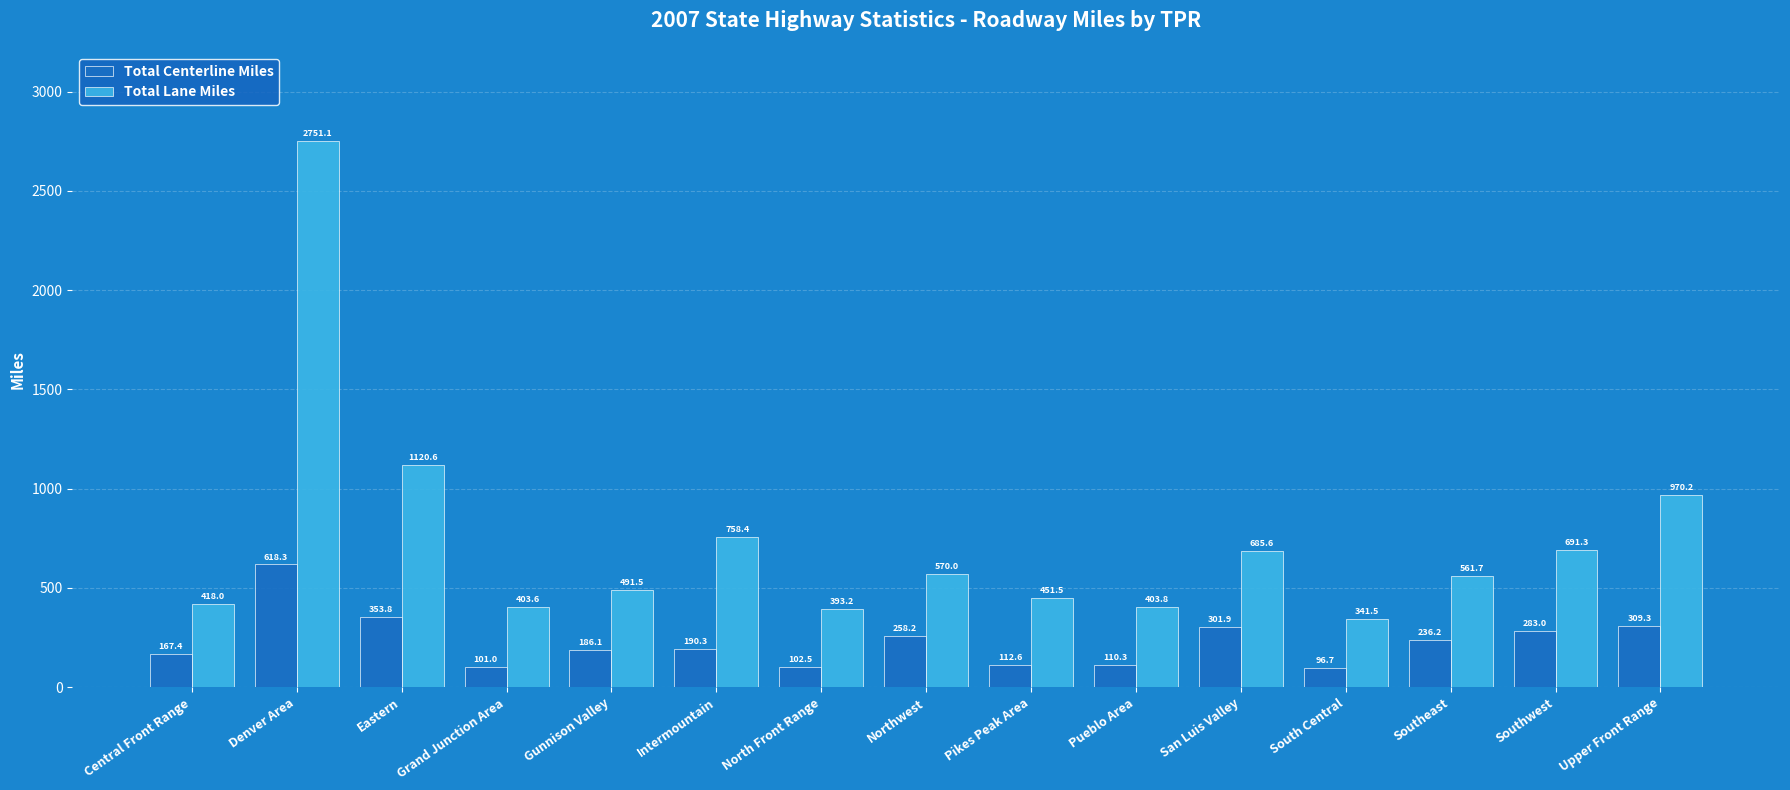

Are the bars grouped side by side (vs. stacked)?

Yes